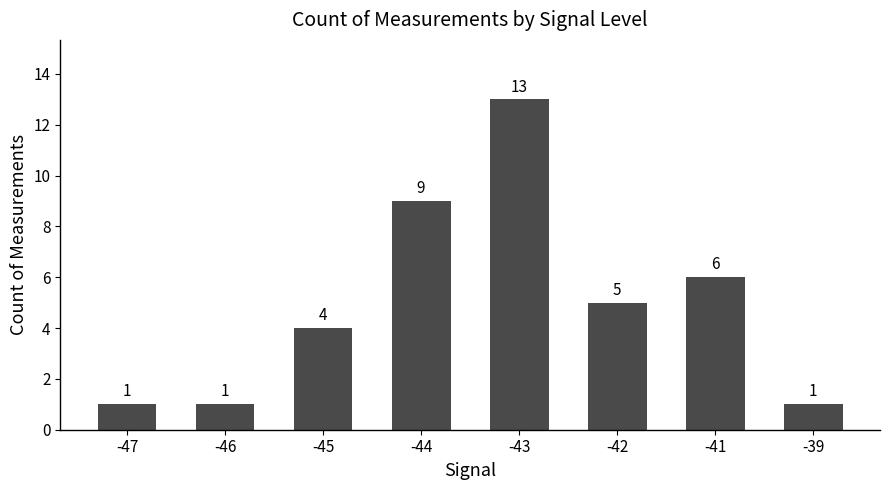

Which label corresponds to the largest value in the chart?

-43